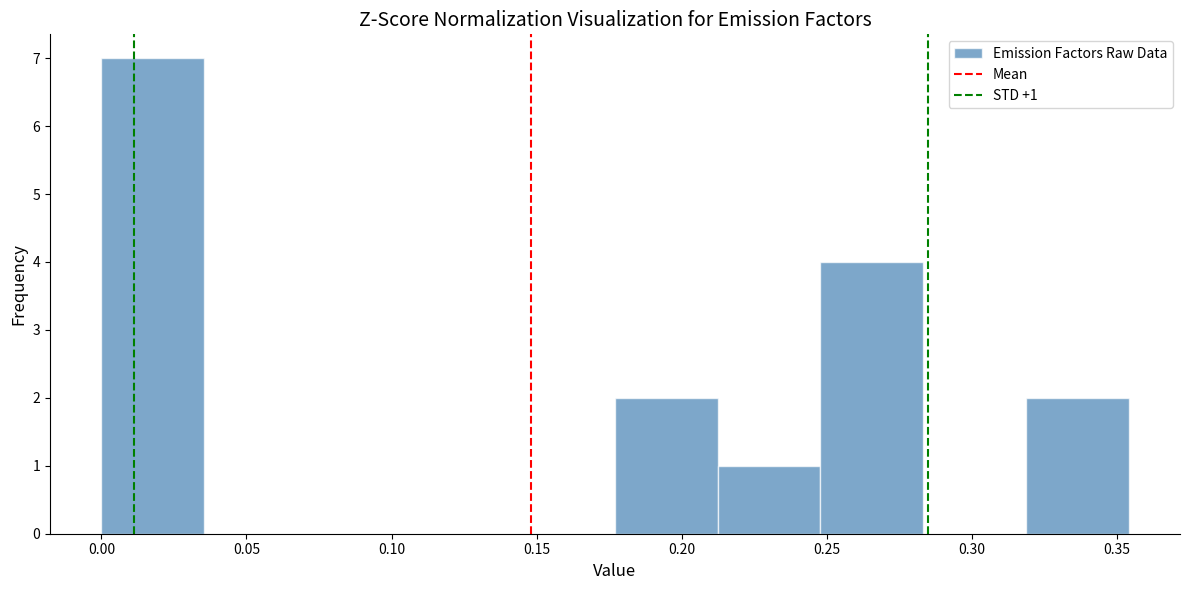

Which range on the x-axis has the tallest bar?

0.000 to 0.035